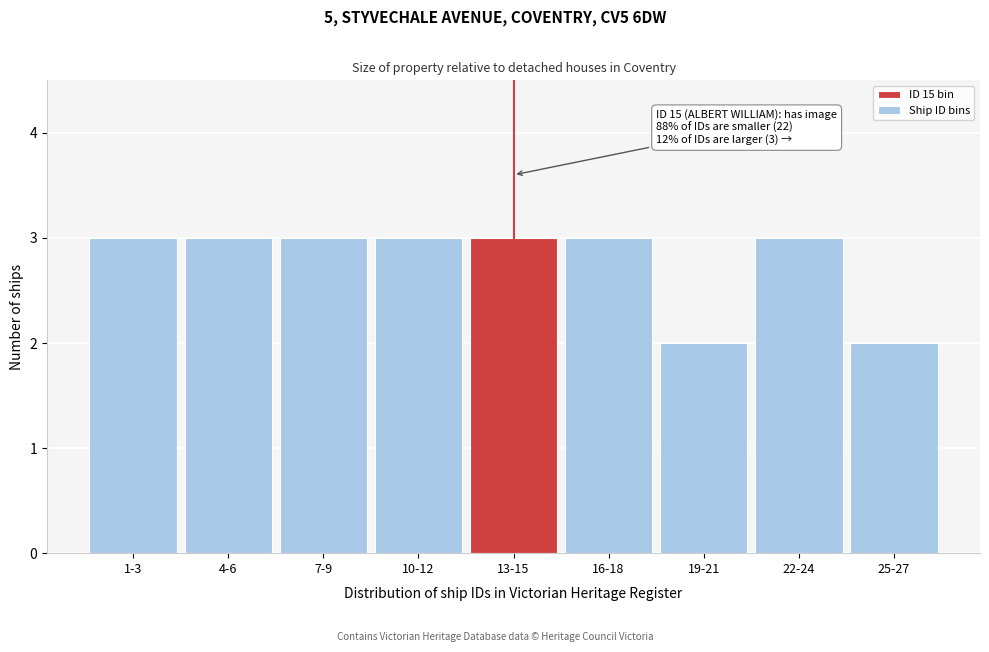

Reading left to right, transcribe all the data shown in this chart.

1-3=3	4-6=3	7-9=3	10-12=3	13-15=3	16-18=3	19-21=2	22-24=3	25-27=2